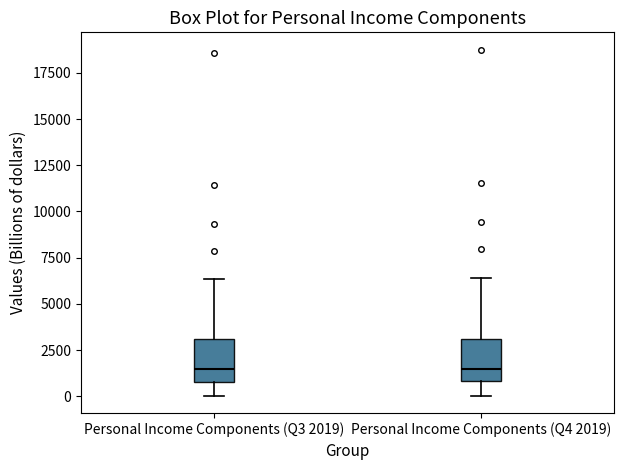

Where is the upper edge of the box for Personal Income Components (Q3 2019) on the y-axis? The values are not printed on the chart, so give them approximately, as read against the axis.

3000